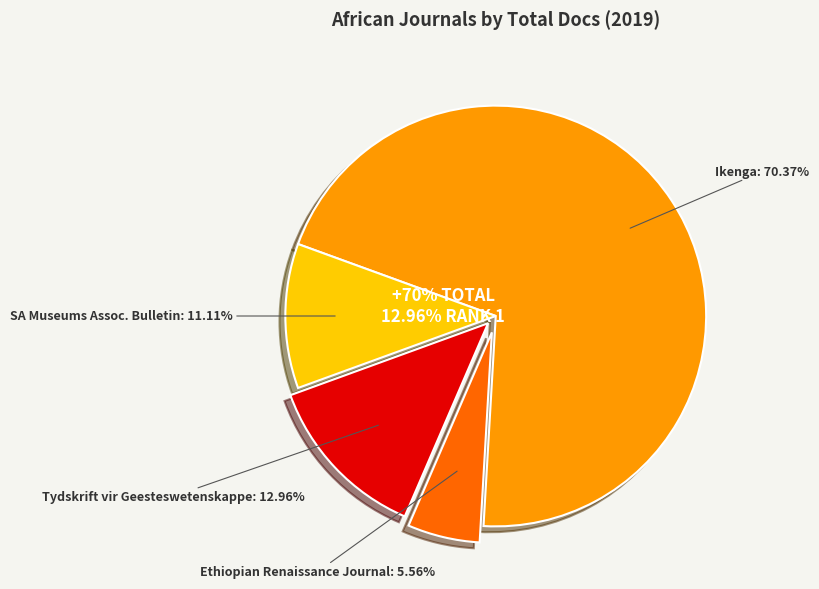

Do Ikenga and Tydskrift vir Geesteswetenskappe together represent more than half of the pie?

Yes